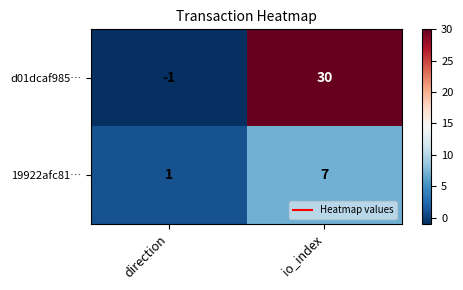

Between direction and io_index, which series saw the biggest shift?

d01dcaf985…